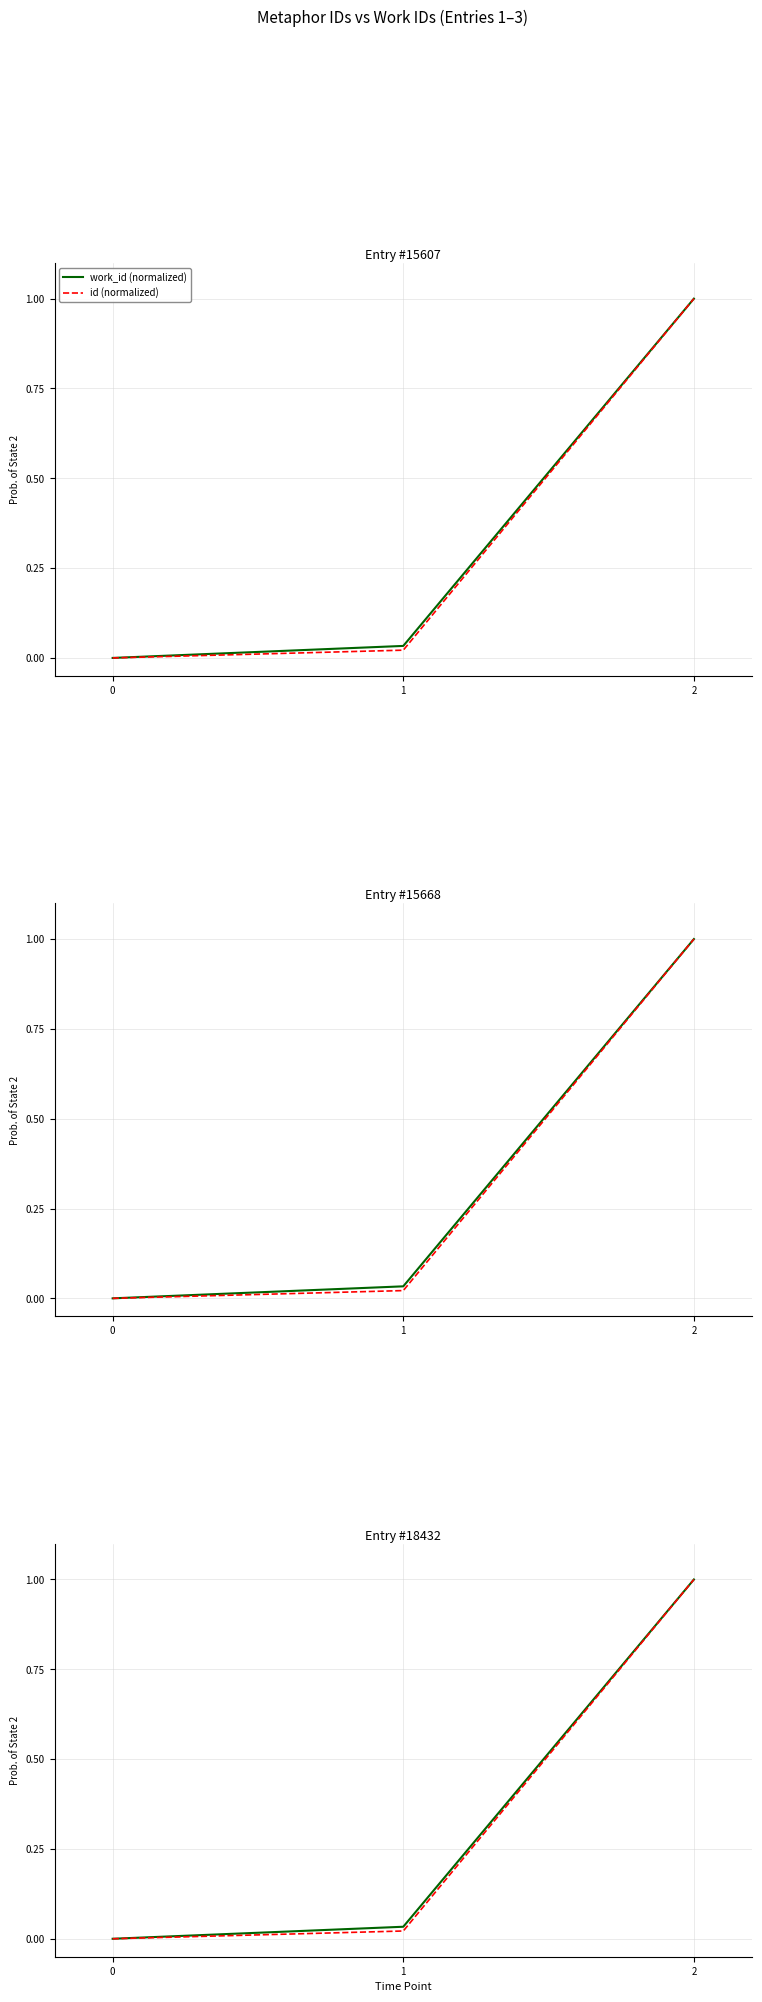

At 1, list the series in order from largest to smallest.

work_id (normalized), id (normalized)